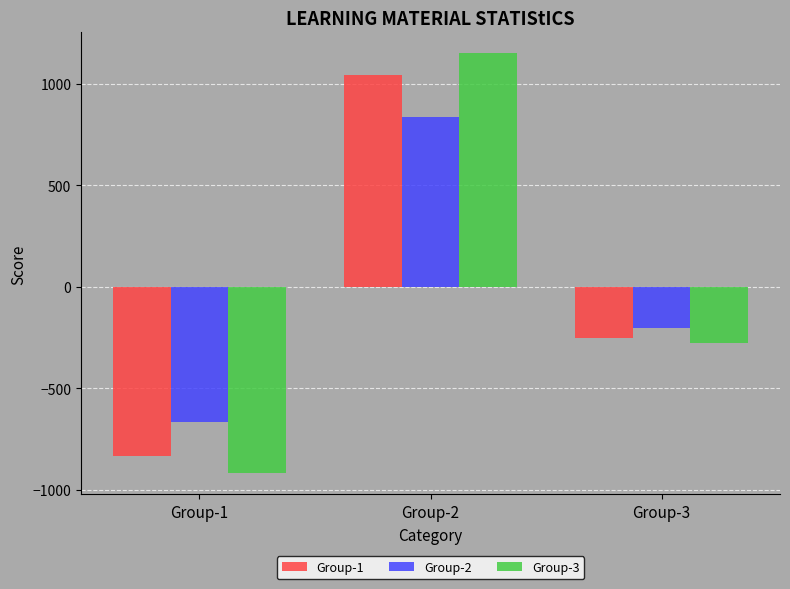

Is the value of Group-3 at Group-1 greater than the value of Group-2 at Group-2?

No